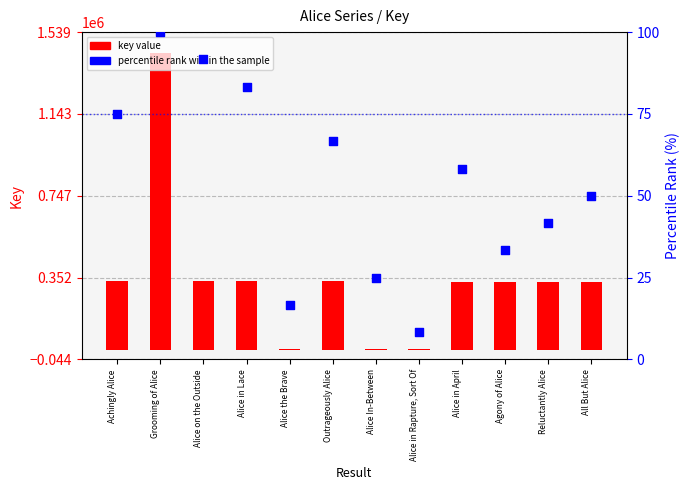

Which series reaches the minimum Y coordinate?

percentile rank within the sample